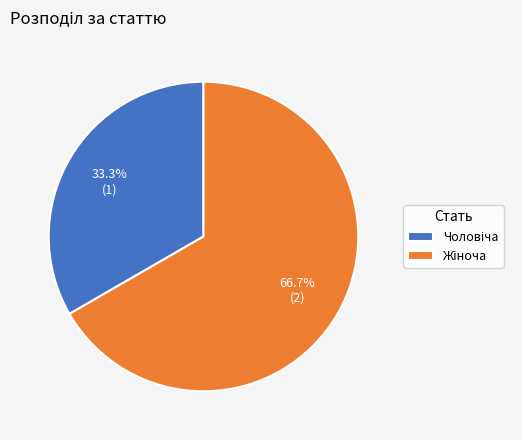

Does any single category account for the majority?

Yes